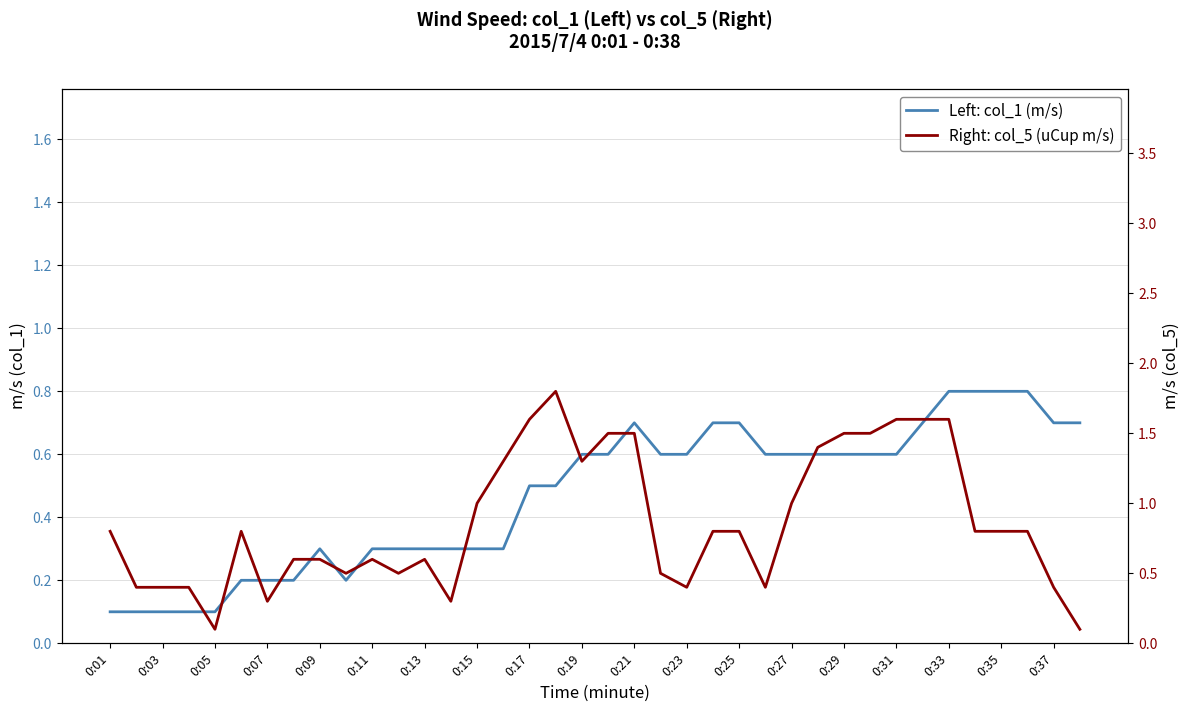

Is the value of Right: col_5 (uCup m/s) at 29 greater than the value of Left: col_1 (m/s) at 0:07?

Yes